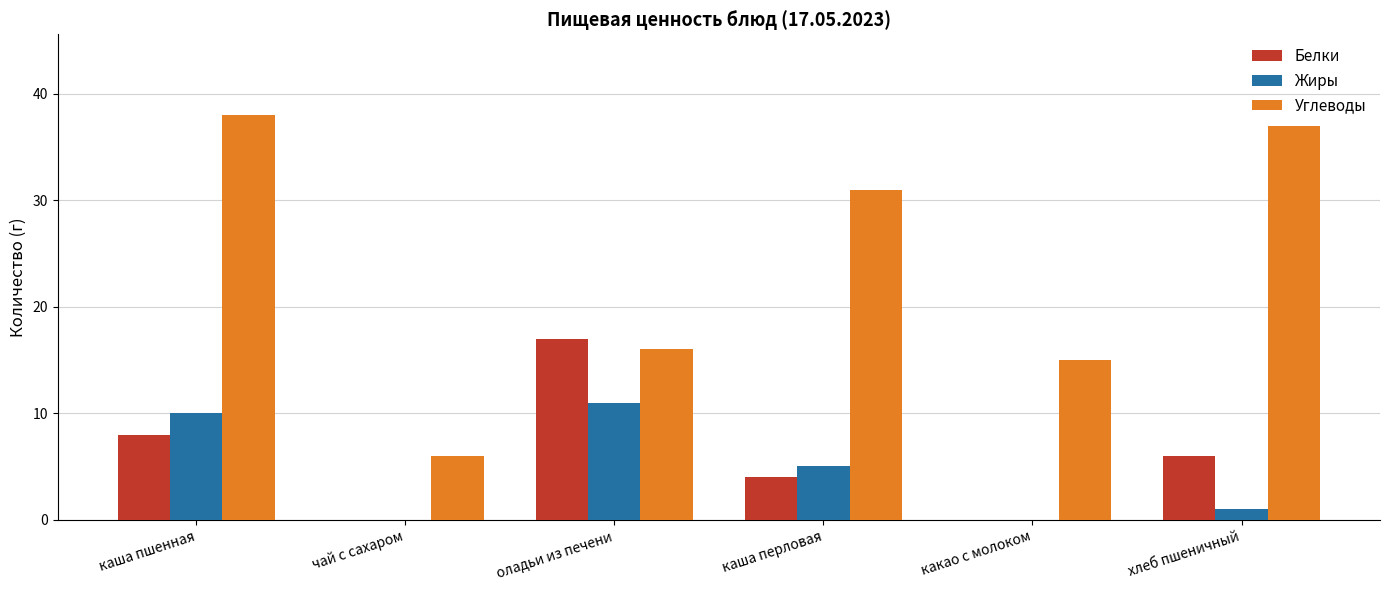

Where is Углеводы nearest to the value 22?

оладьи из печени